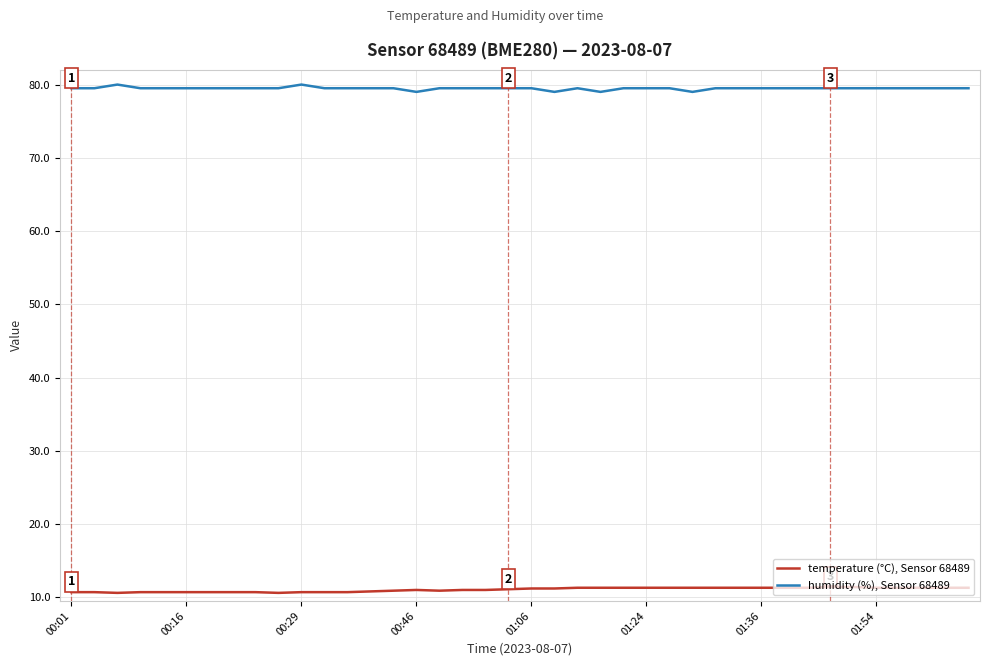

What is the maximum value for temperature (°C), Sensor 68489?

11.4